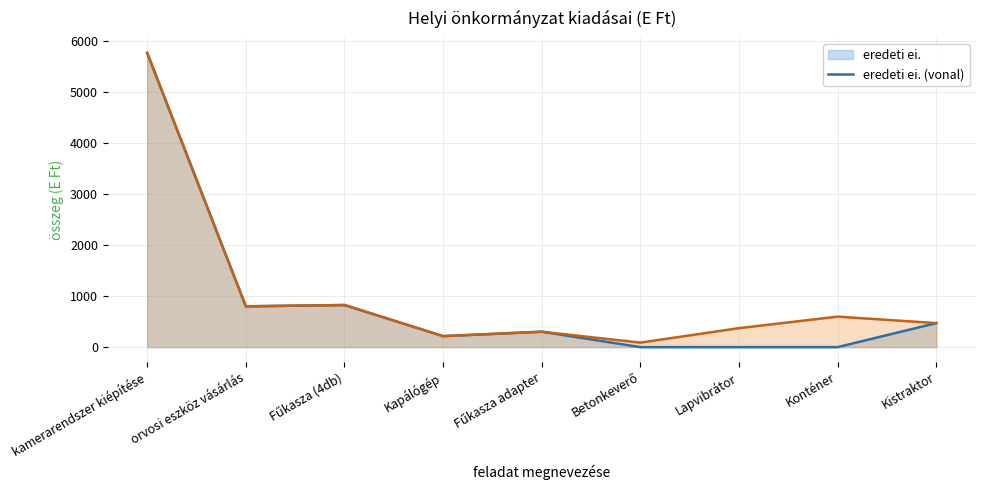

Does the chart have visible grid lines?

Yes